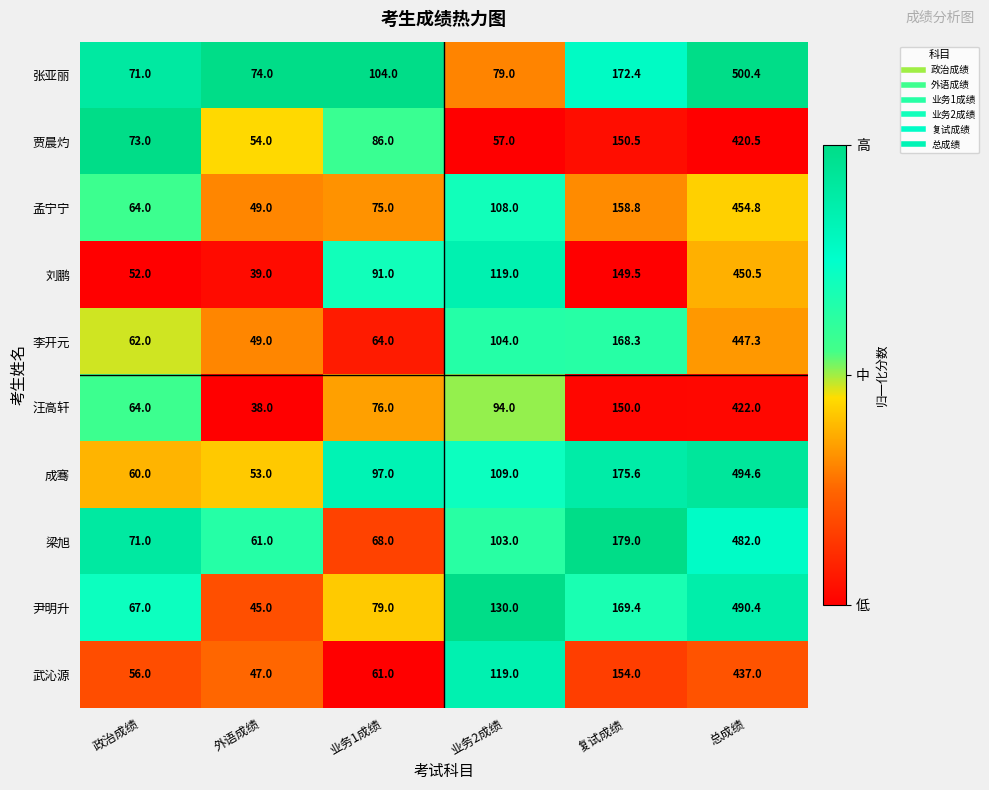

Where is 李开元 nearest to the value 248?

复试成绩